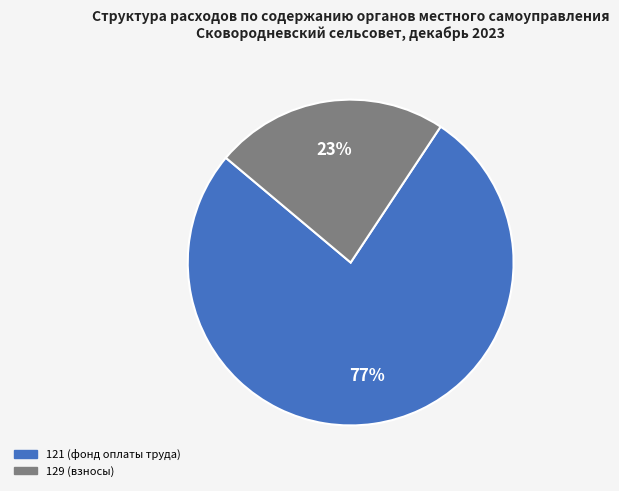

Does any single category account for the majority?

Yes